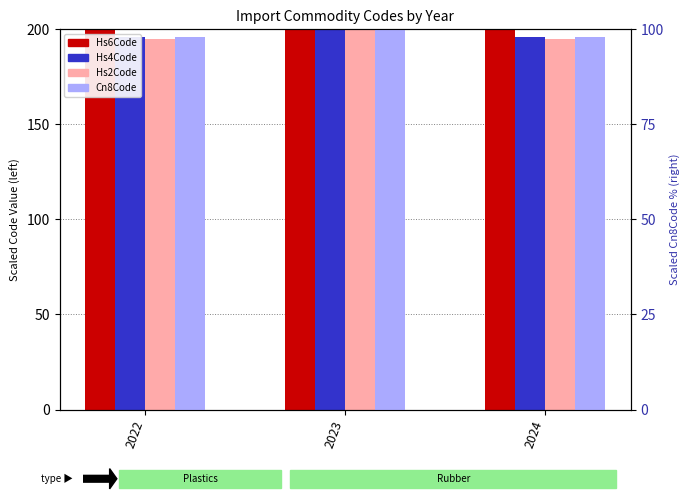

Is it true that Cn8Code equals 97.9 at 2022?

True